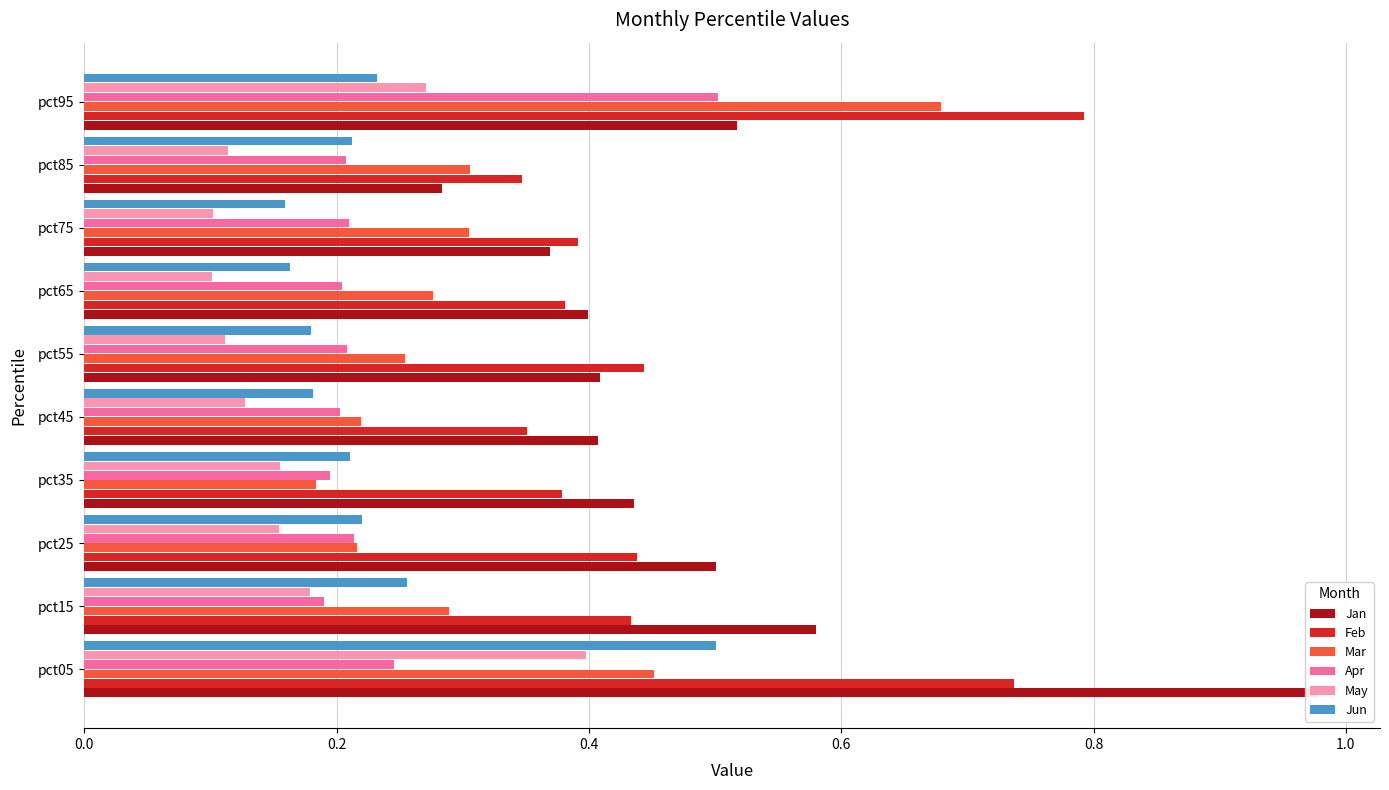

Reading left to right, extract all data points from this chart.

Jan: 1.0	0.6	0.5	0.4	0.4	0.4	0.4	0.4	0.3	0.5
Feb: 0.7	0.4	0.4	0.4	0.4	0.4	0.4	0.4	0.3	0.8
Mar: 0.5	0.3	0.2	0.2	0.2	0.3	0.3	0.3	0.3	0.7
Apr: 0.2	0.2	0.2	0.2	0.2	0.2	0.2	0.2	0.2	0.5
May: 0.4	0.2	0.2	0.2	0.1	0.1	0.1	0.1	0.1	0.3
Jun: 0.5	0.3	0.2	0.2	0.2	0.2	0.2	0.2	0.2	0.2